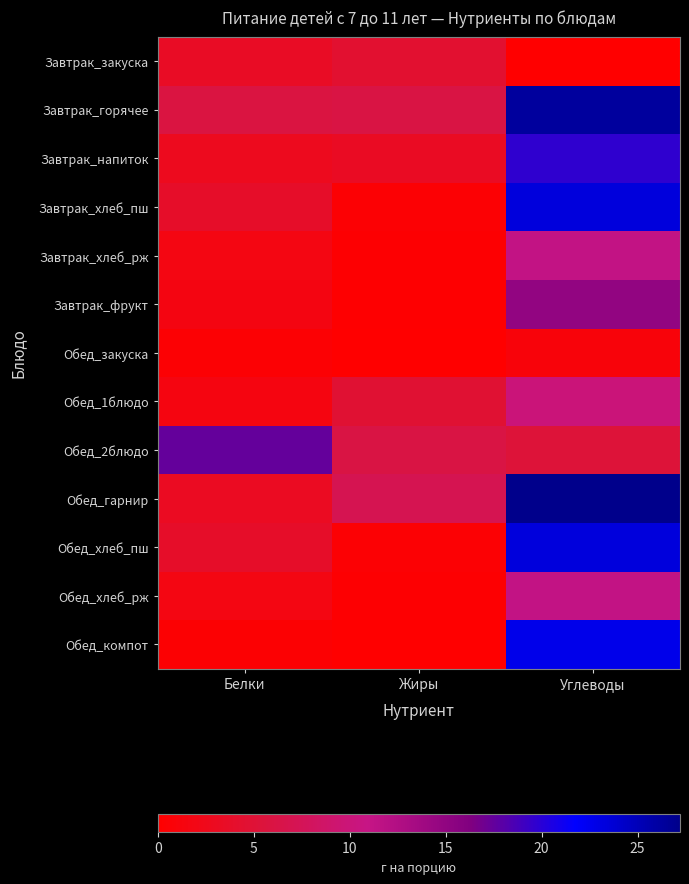

Count the number of data series in this chart.

13